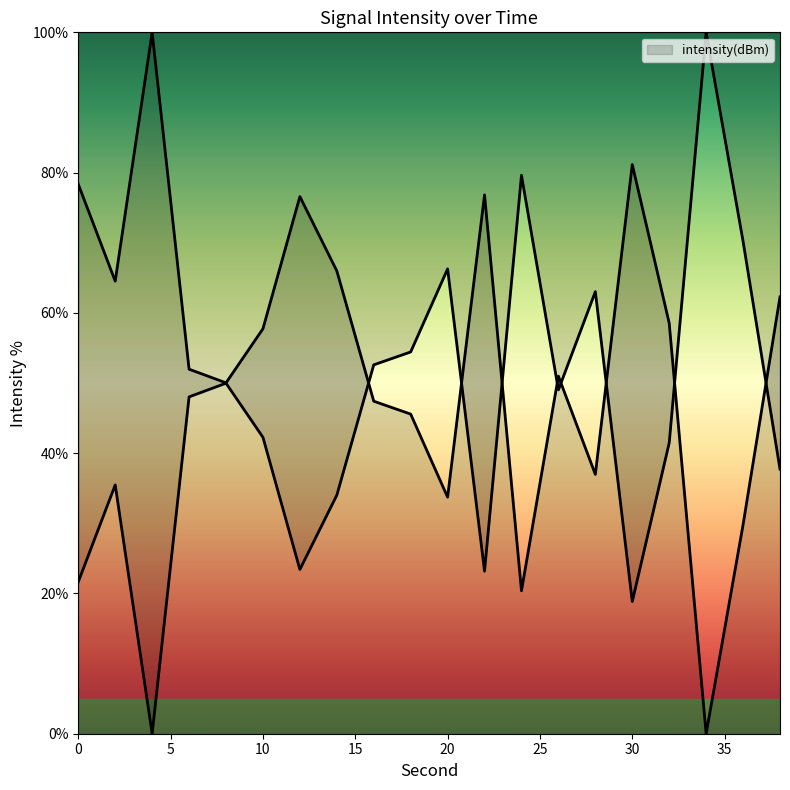

Where is the data nearest to the value 50?

8